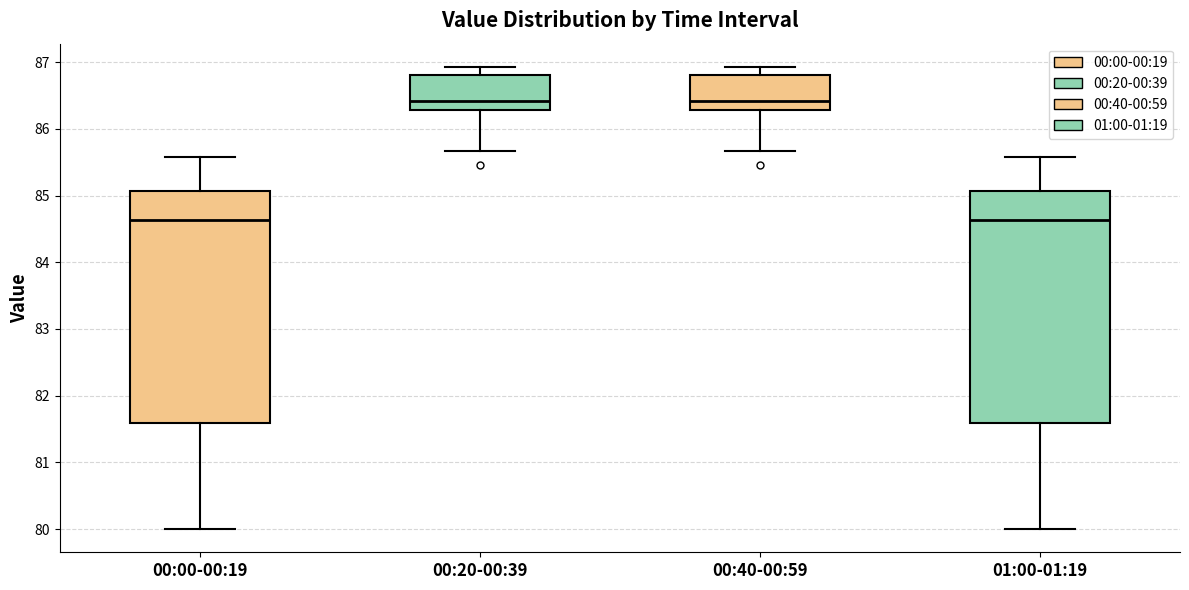

Where does the upper whisker of the box for 00:20-00:39 end on the y-axis? The values are not printed on the chart, so give them approximately, as read against the axis.

86.9